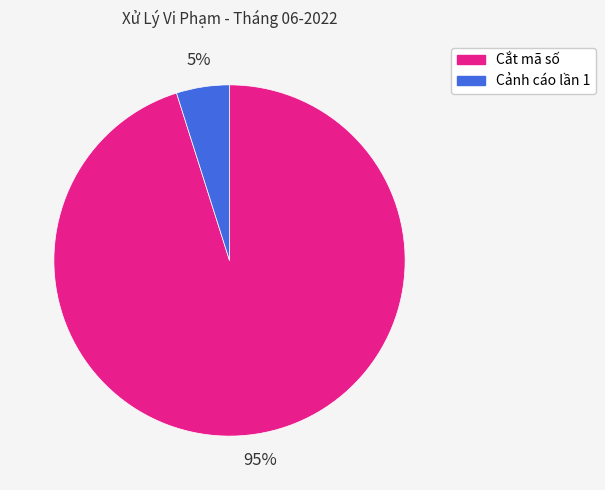

To the nearest percent, what is the combined percentage of Cắt mã số and Cảnh cáo lần 1?

100%